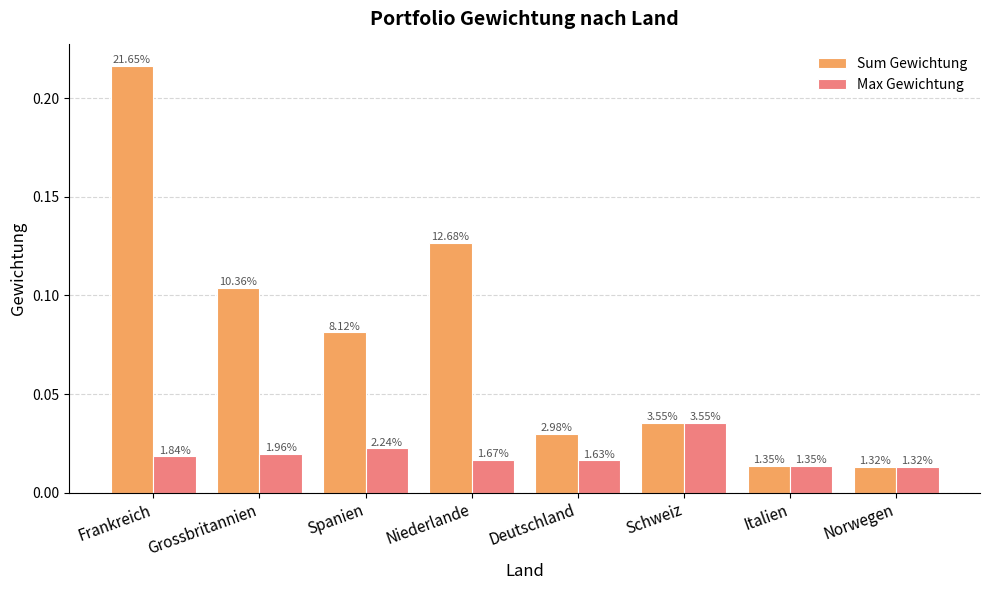

How many groups of bars are there?

8